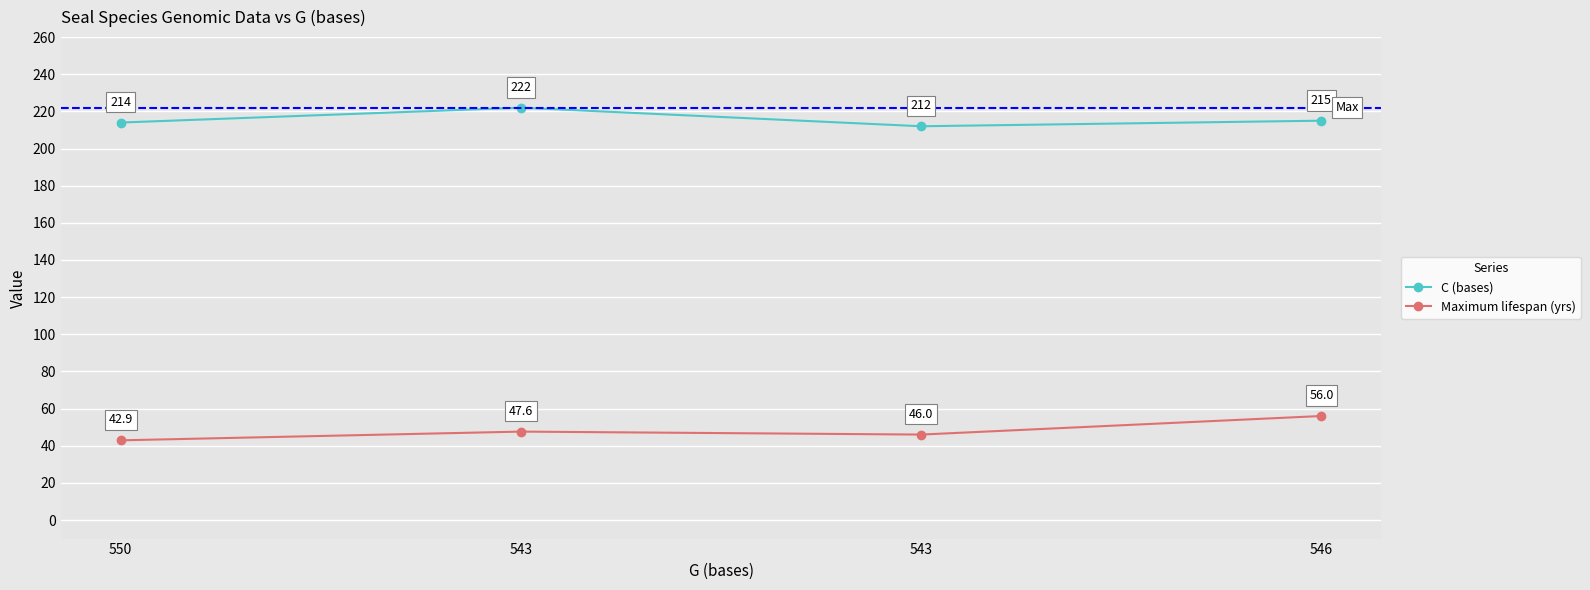

How many lines are shown in the chart?

2